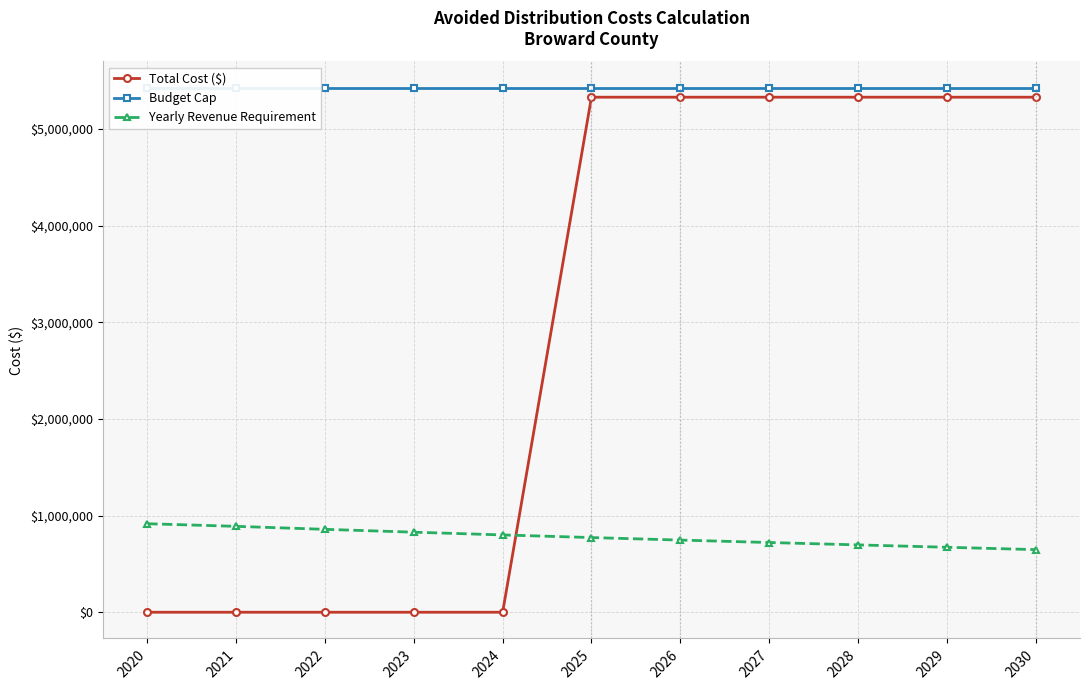

How many data points does each series have?

11